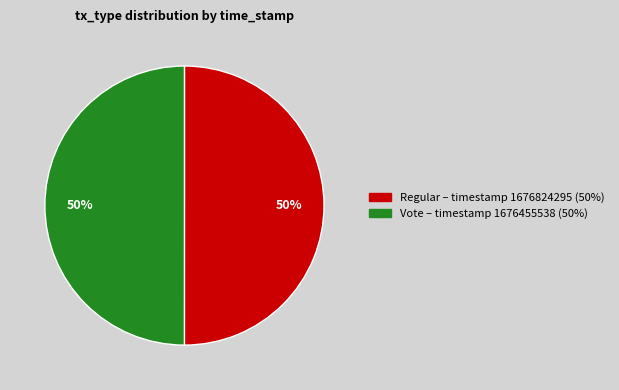

To the nearest percent, what portion does Regular represent?

50%